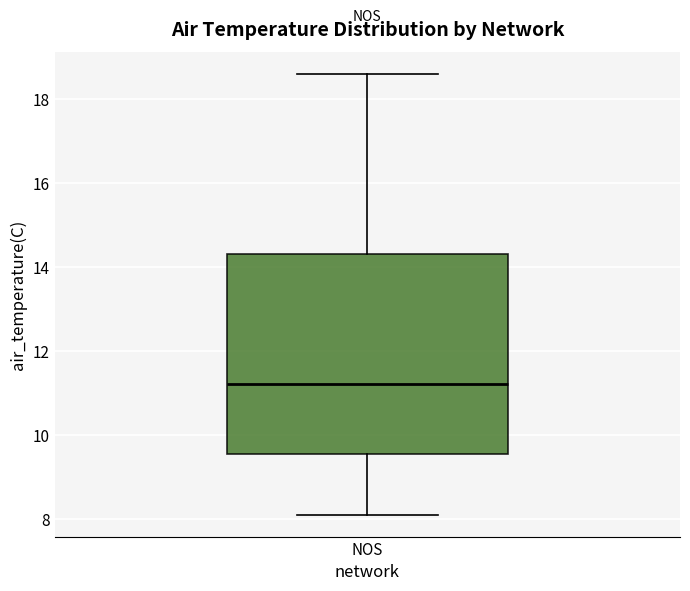

Transcribe this box plot: give where the median line is, the range the box spans, and where the two whiskers end, as read against the y-axis. The values are not printed on the chart, so give them approximately, as read against the axis.

median 11.2, box 9.6 to 14.4, whiskers 8.2 to 18.6